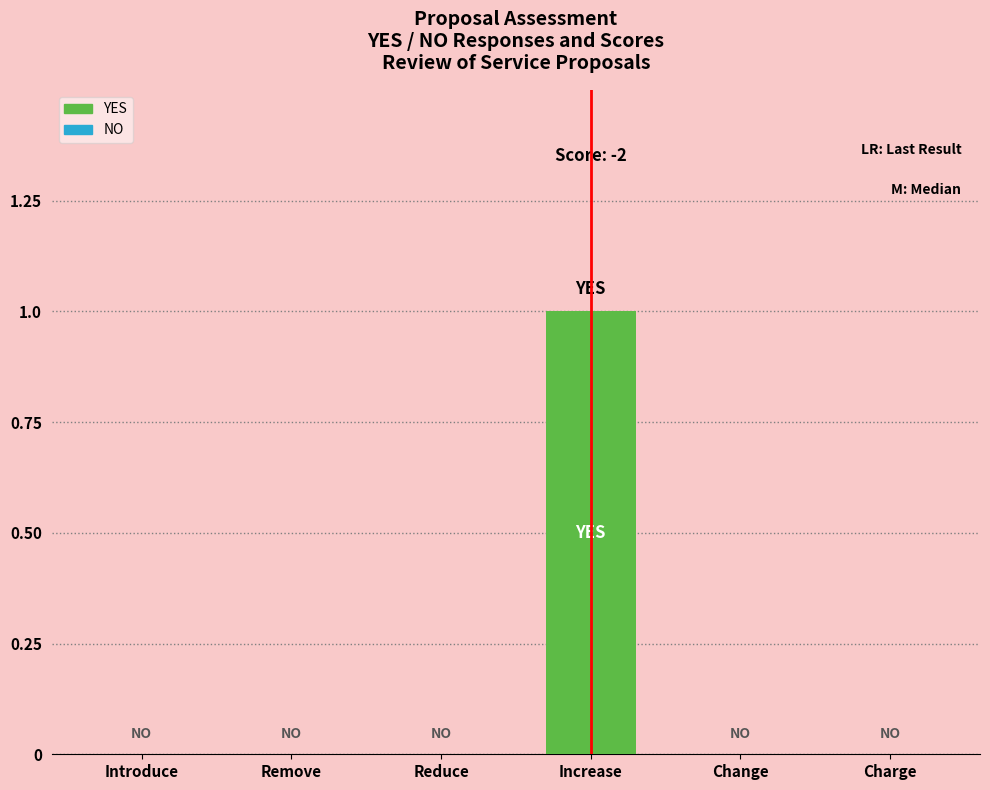

Reading left to right, list all the values displayed in this chart.

0	0	0	1	0	0